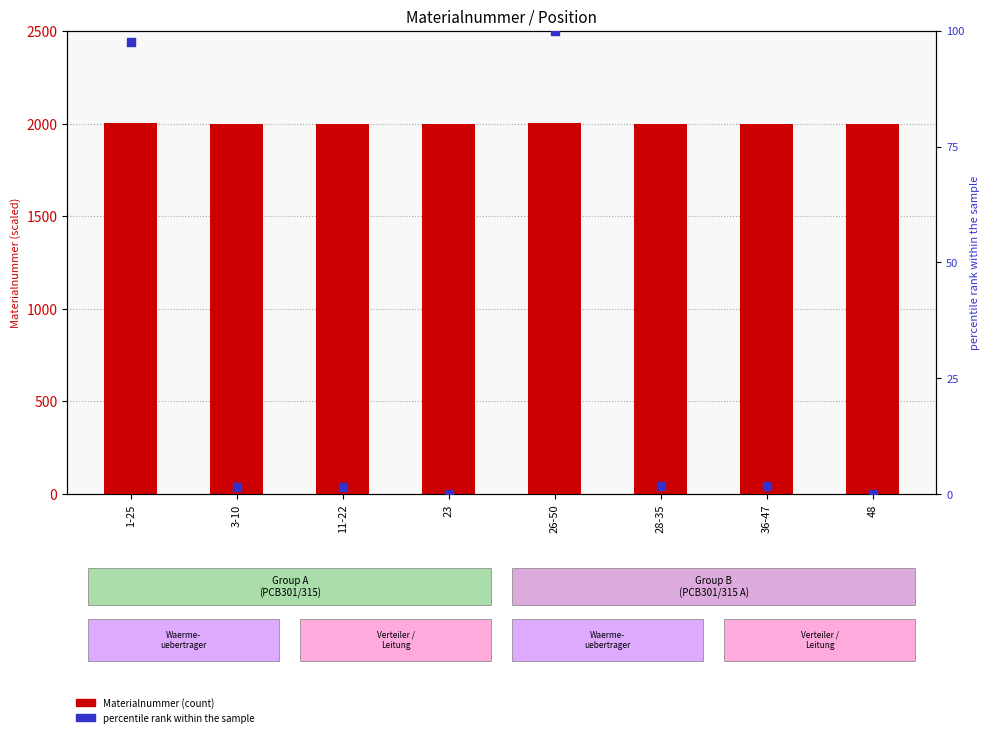

What are all the series names shown in the legend?

Materialnummer, percentile rank within the sample